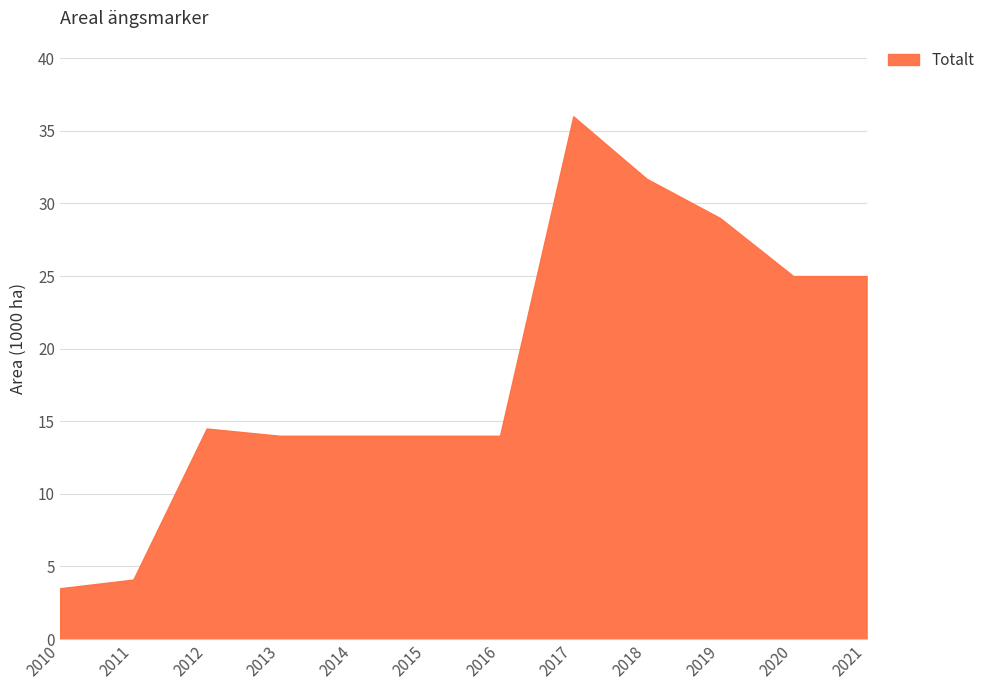

At which label is the value closest to 19?

2012